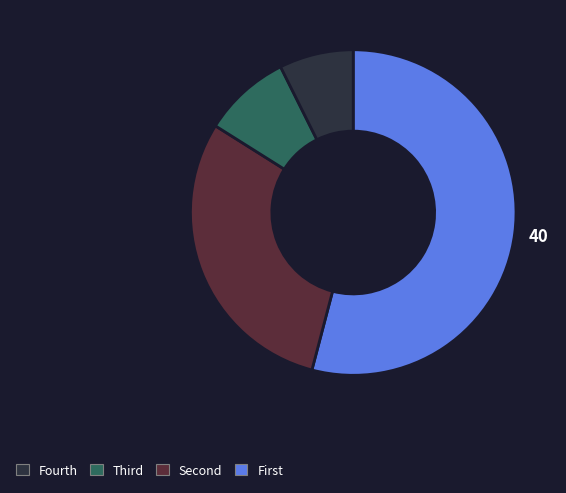

Is there a majority slice in this chart?

Yes